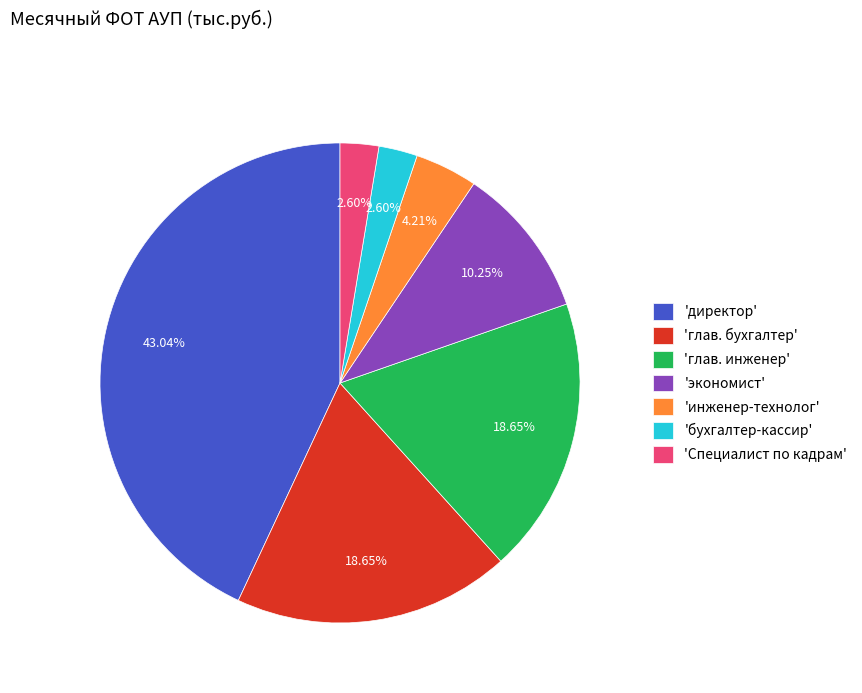

To the nearest percent, what is the average slice percentage?

14%